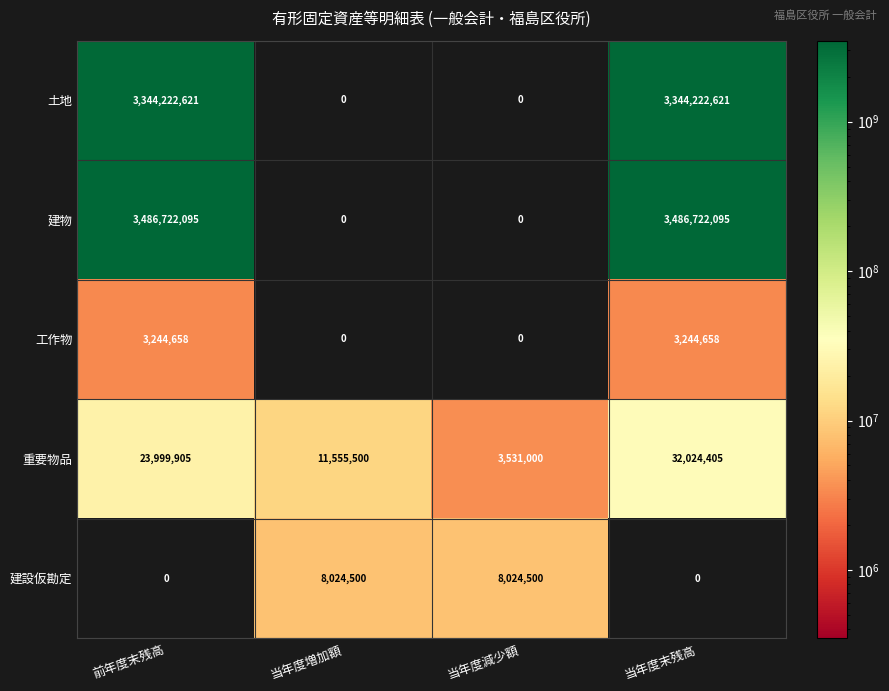

True or false: 重要物品 has a value of 52778150 at 当年度末残高.

False